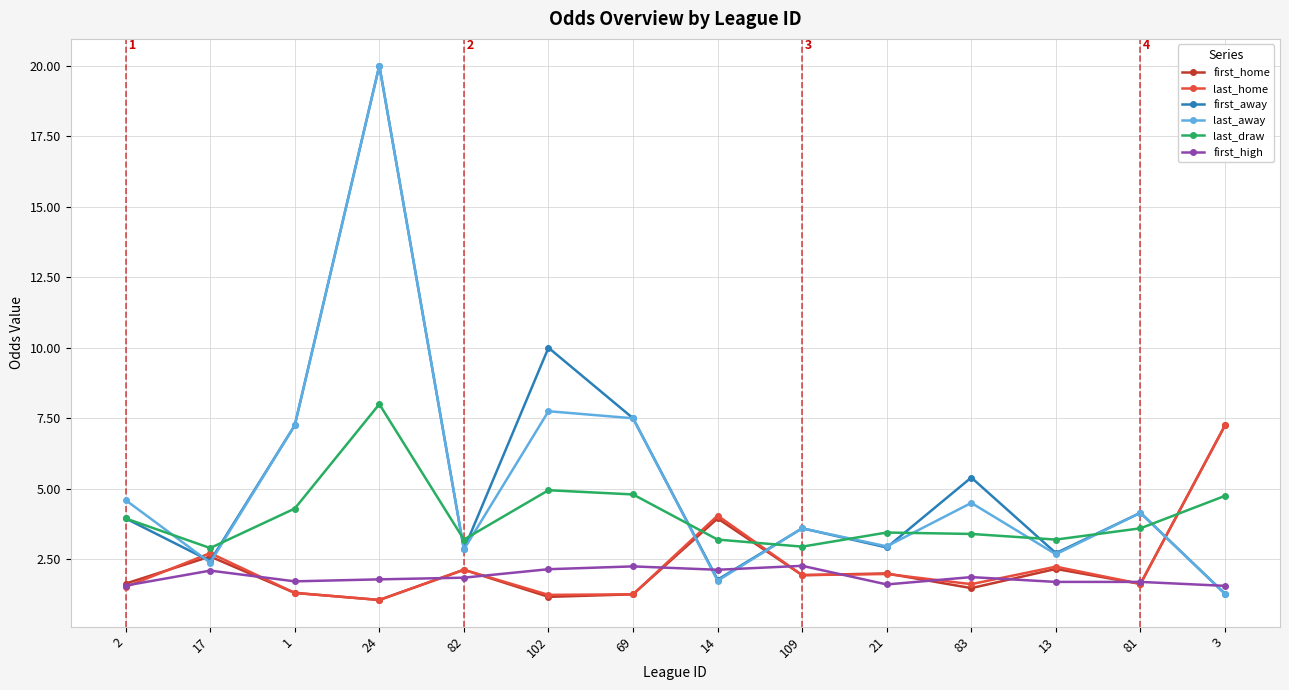

What is the total value across all series at 69?

24.6